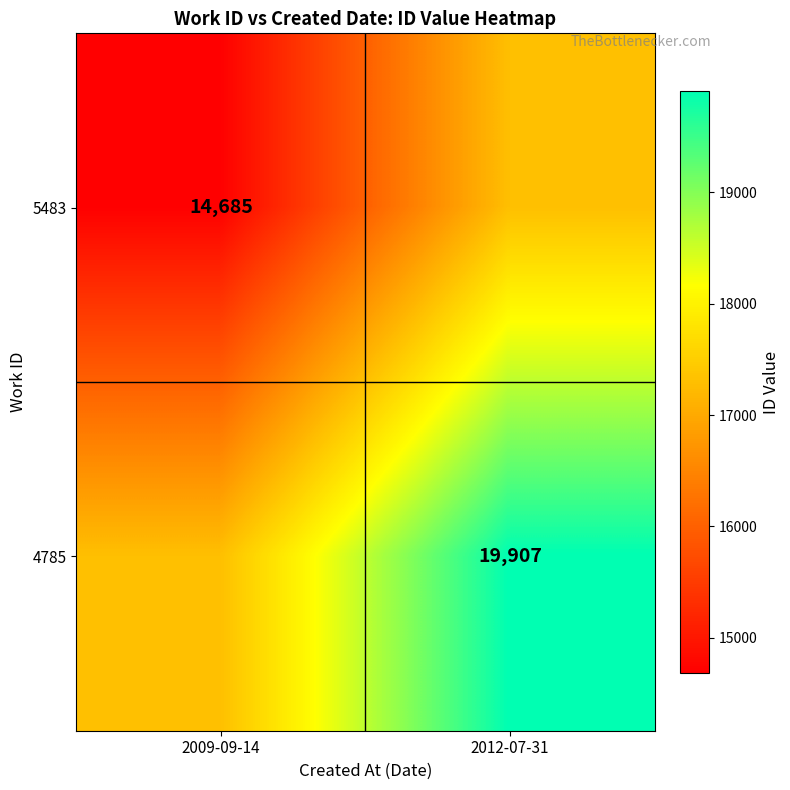

How many categories are shown in the chart?

2